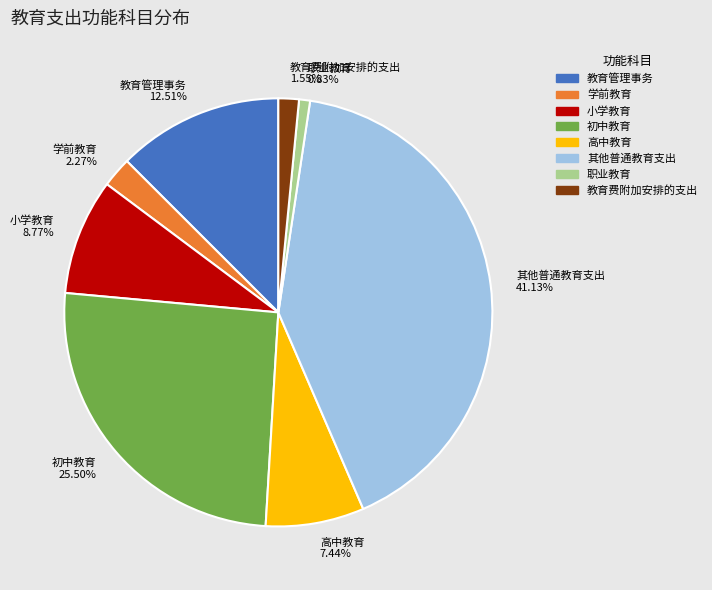

Between 初中教育 and 教育费附加安排的支出, which is larger?

初中教育